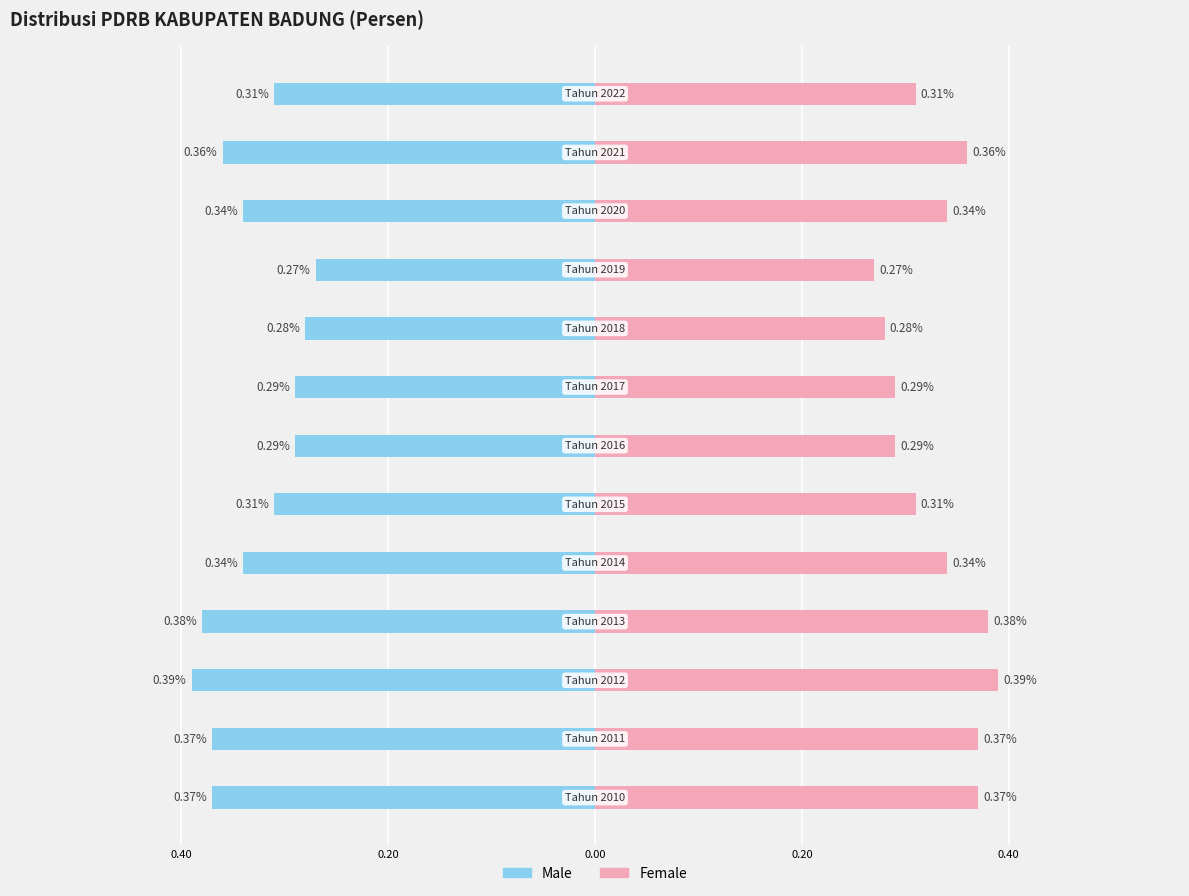

How many groups of bars are there?

13